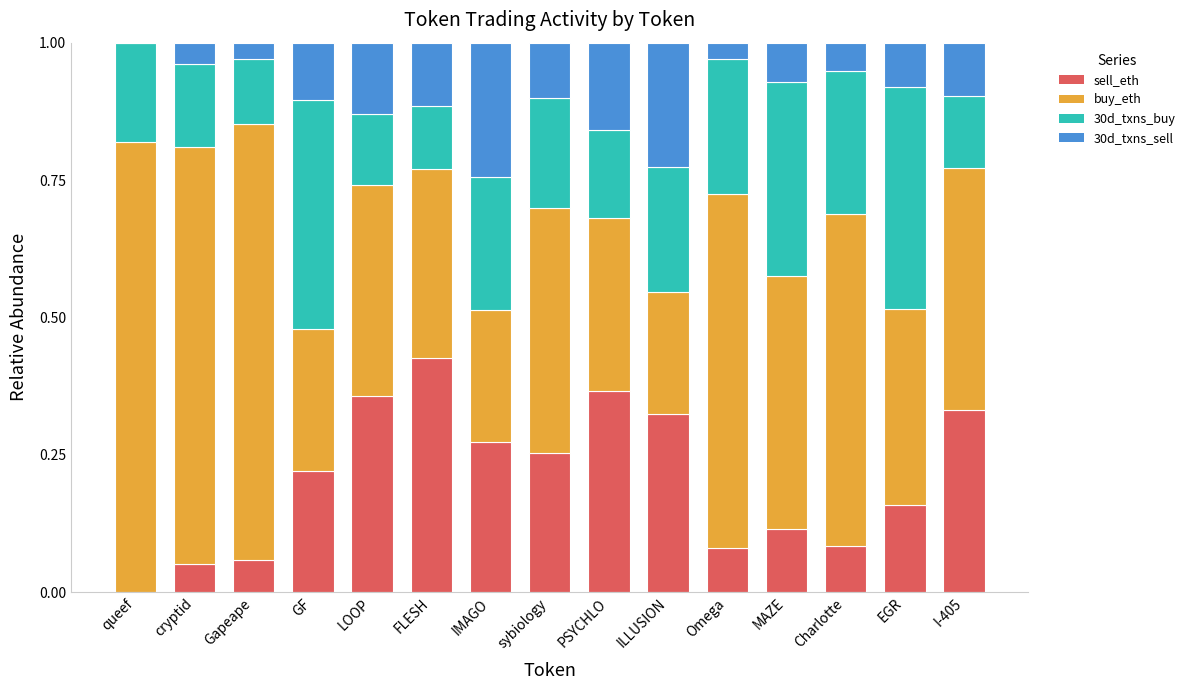

What is the total value across all series at Gapeape?

1.0